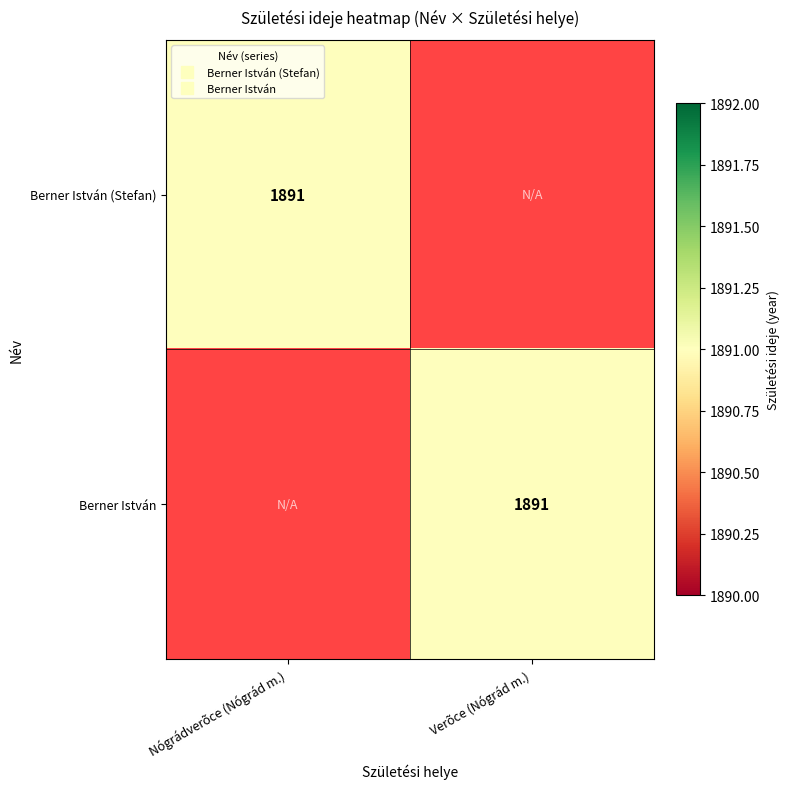

Which category has the highest value across all series?

Nógrádverõce (Nógrád m.)